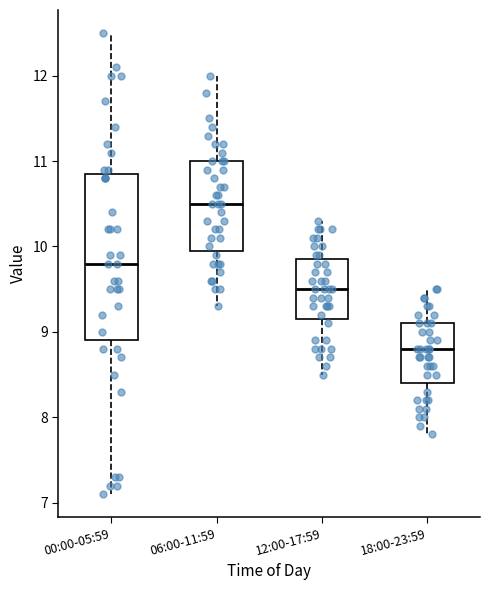

Reading left to right, transcribe this box plot: for each box, give where its median line is, the range the box spans, and where its two whiskers end, as read against the y-axis. The values are not printed on the chart, so give them approximately, as read against the axis.

00:00-05:59: median 9.8, box 8.9 to 10.9, whiskers 7.1 to 12.5
06:00-11:59: median 10.5, box 10.0 to 11.0, whiskers 9.3 to 12.0
12:00-17:59: median 9.5, box 9.2 to 9.9, whiskers 8.5 to 10.3
18:00-23:59: median 8.8, box 8.4 to 9.1, whiskers 7.8 to 9.5